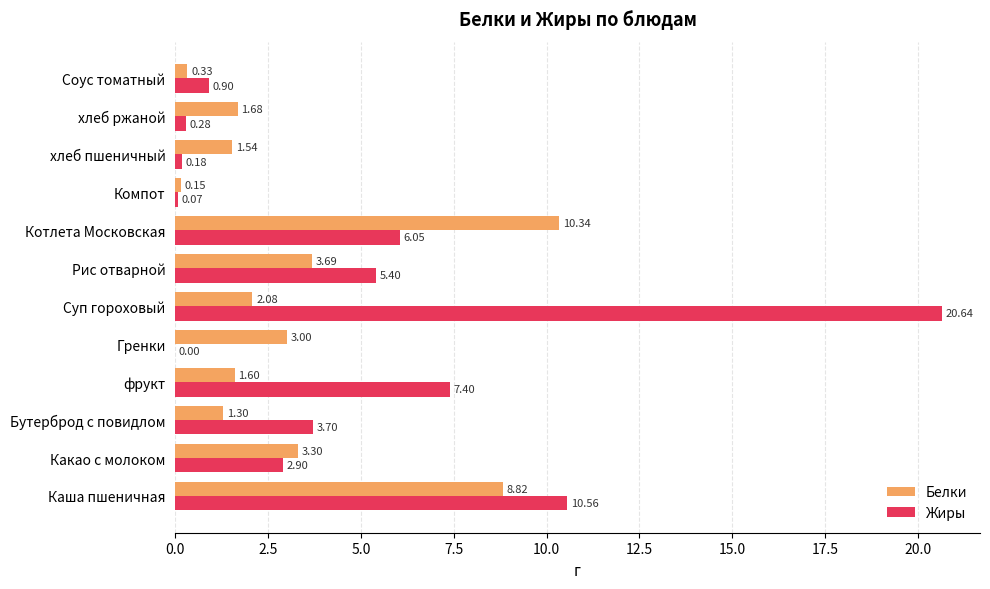

What is the sum of all Жиры values?

58.1